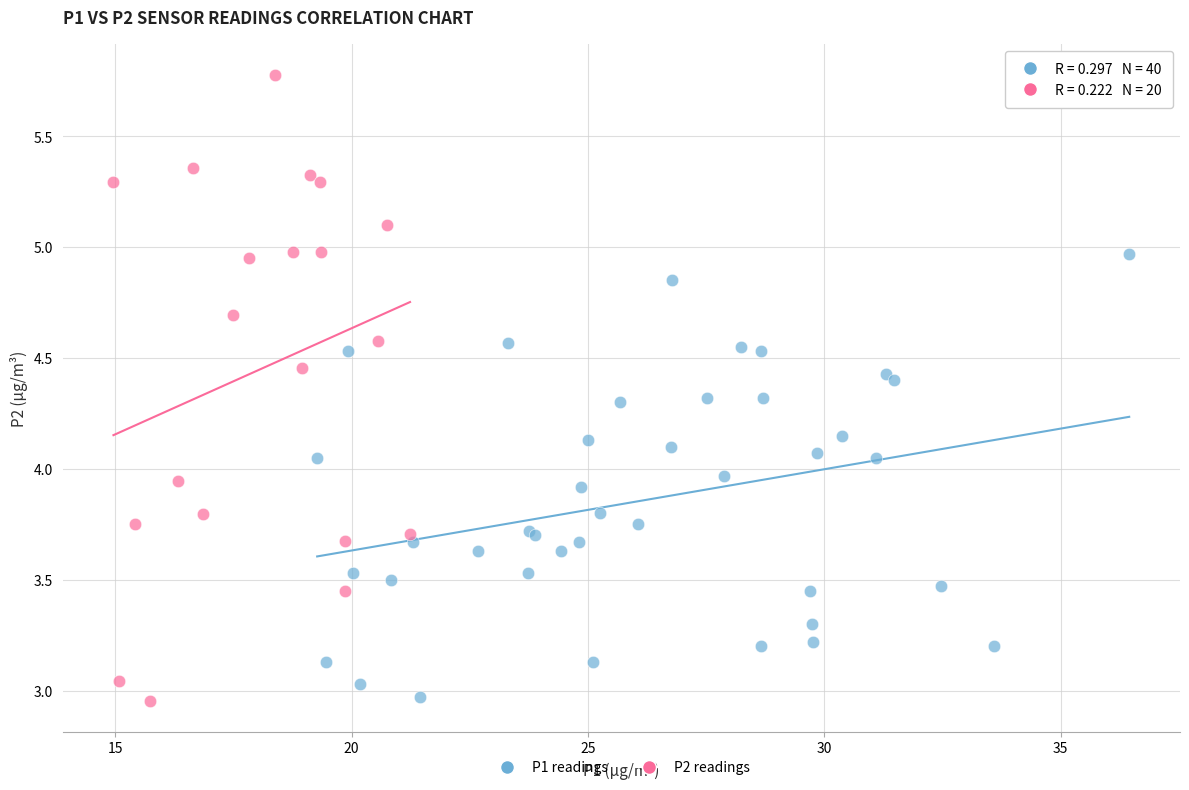

Which series contains the highest Y value?

P2 readings